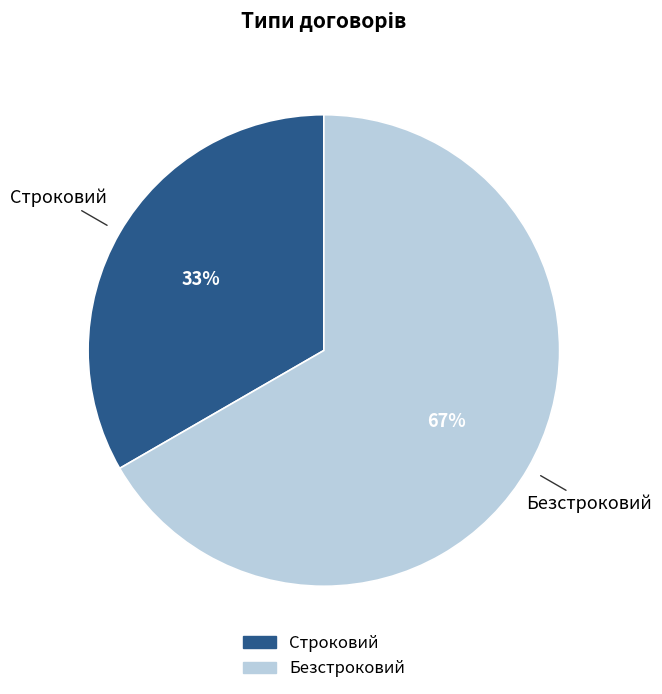

Is the sum of Строковий and Безстроковий greater than half?

Yes